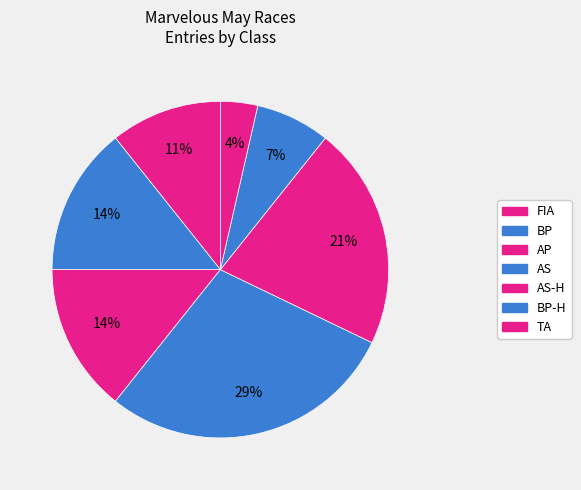

How many segments does this pie chart have?

7